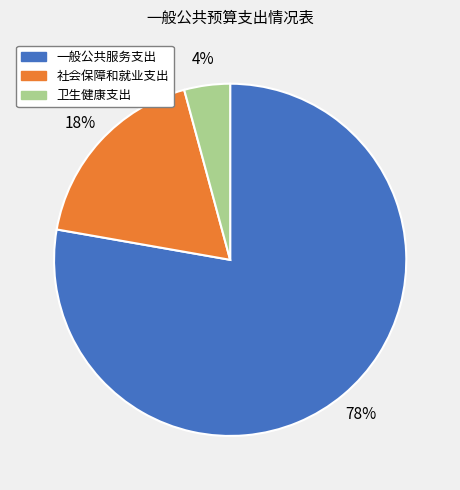

Is the sum of 一般公共服务支出 and 卫生健康支出 greater than half?

Yes